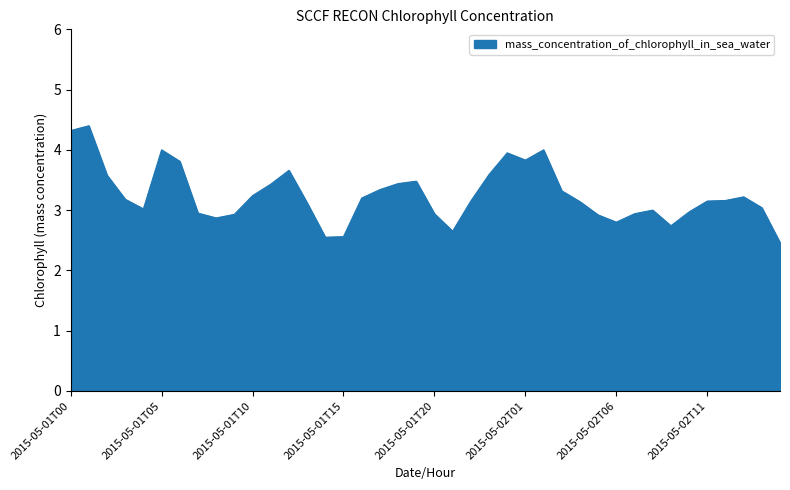

True or false: there are more than 2 points higher than both neighbors.

True